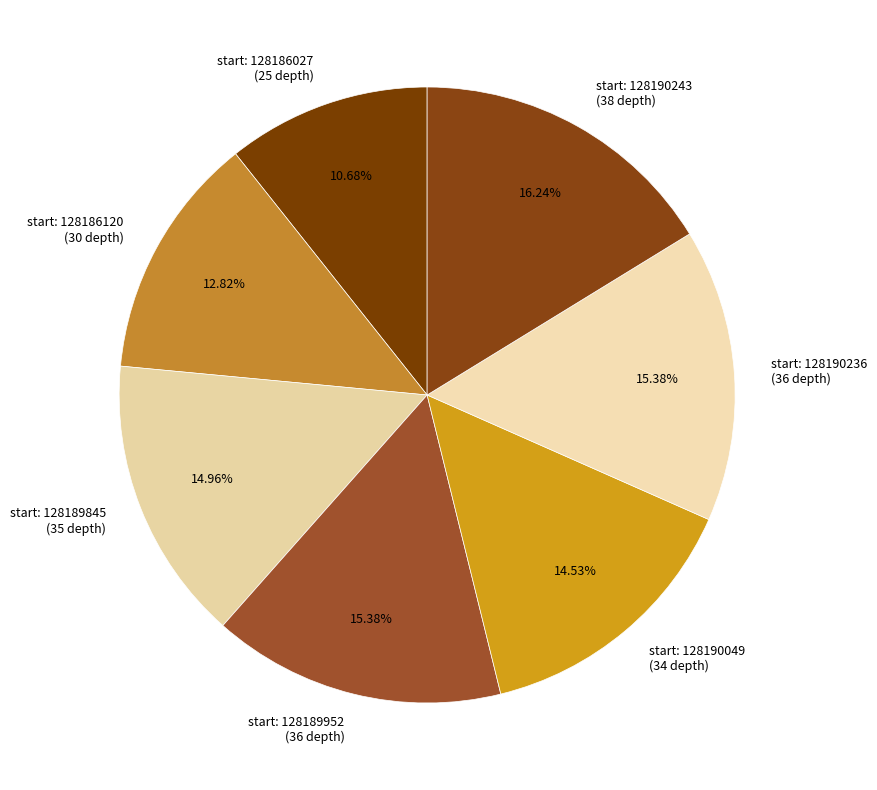

Is there any slice that represents more than half of the pie?

No